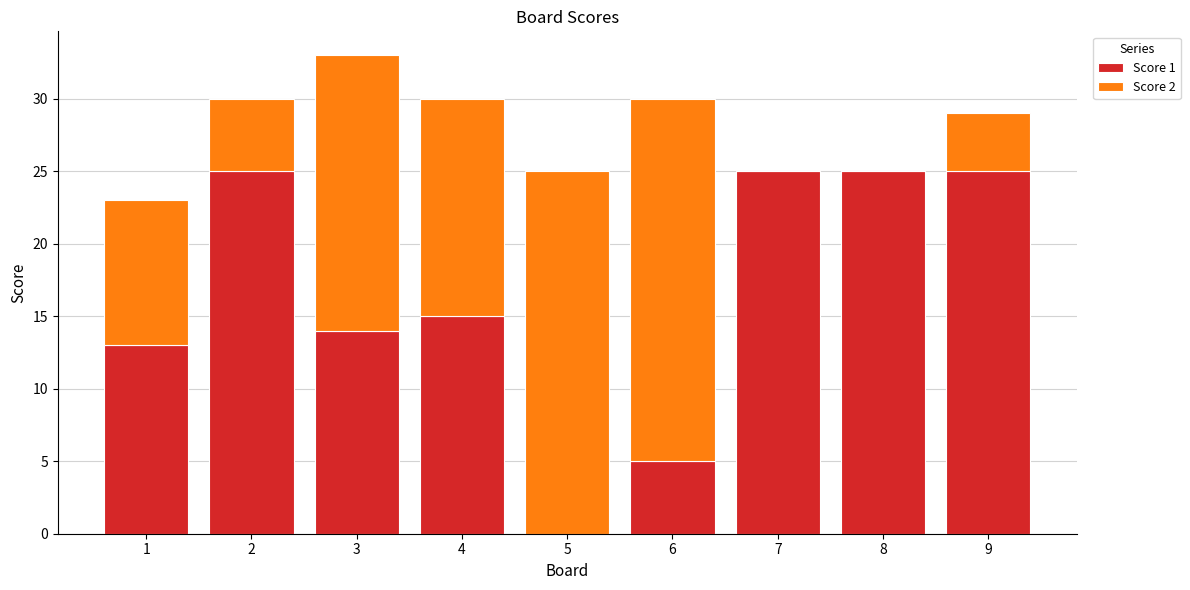

What is the total value across all series at 2?

30